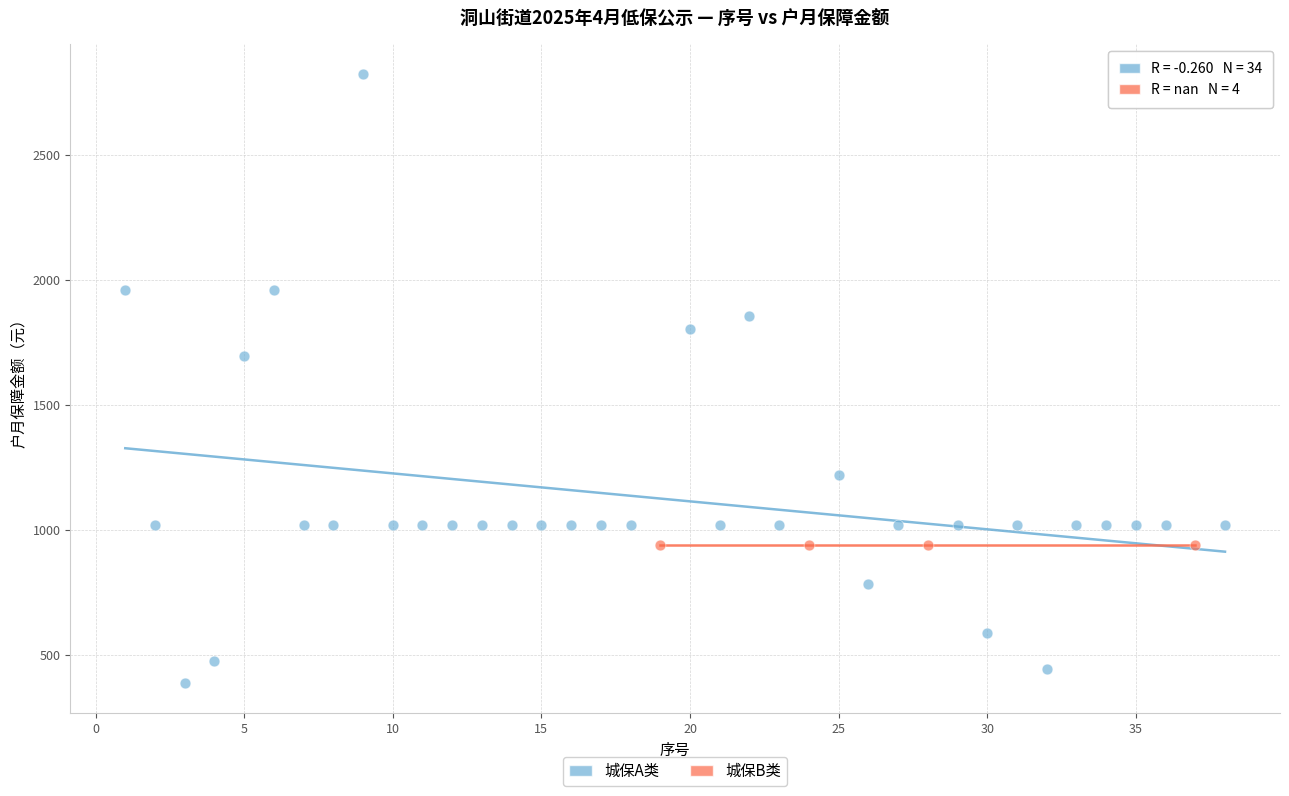

Which series contains the highest Y value?

城保A类